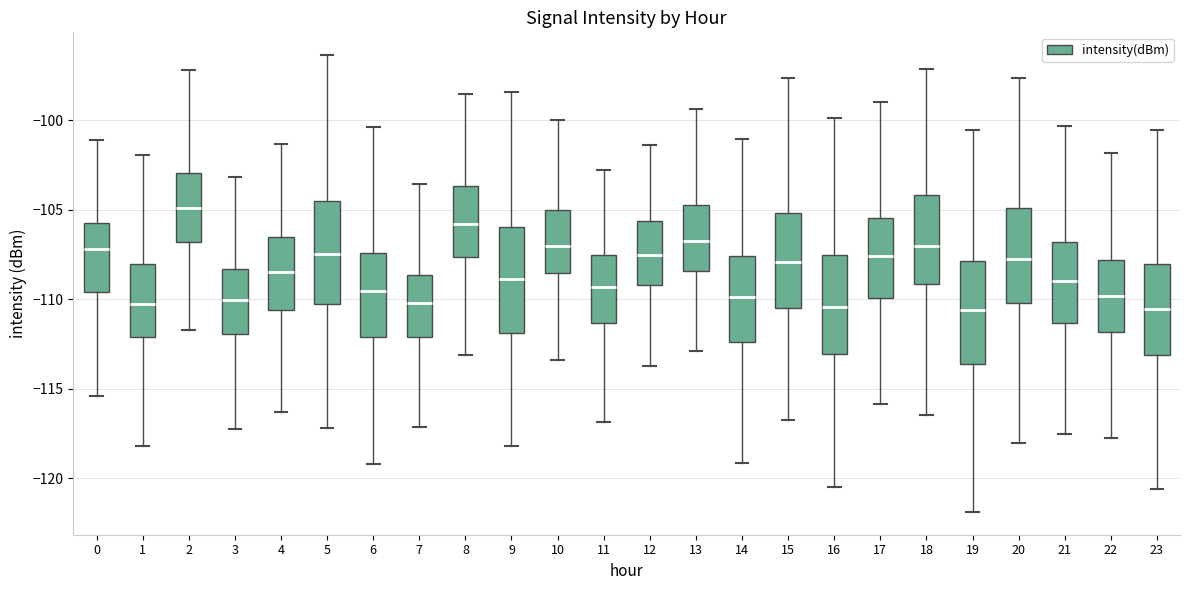

Reading left to right, transcribe this box plot: for each box, give where its median line is, the range the box spans, and where its two whiskers end, as read against the y-axis. The values are not printed on the chart, so give them approximately, as read against the axis.

0: median -107.0, box -109.5 to -105.5, whiskers -115.5 to -101.0
1: median -110.5, box -112.0 to -108.0, whiskers -118.0 to -102.0
2: median -105.0, box -107.0 to -103.0, whiskers -111.5 to -97.0
3: median -110.0, box -112.0 to -108.5, whiskers -117.5 to -103.0
4: median -108.5, box -110.5 to -106.5, whiskers -116.5 to -101.5
5: median -107.5, box -110.5 to -104.5, whiskers -117.0 to -96.5
6: median -109.5, box -112.0 to -107.5, whiskers -119.0 to -100.5
7: median -110.0, box -112.0 to -108.5, whiskers -117.0 to -103.5
8: median -106.0, box -107.5 to -103.5, whiskers -113.0 to -98.5
9: median -109.0, box -112.0 to -106.0, whiskers -118.0 to -98.5
10: median -107.0, box -108.5 to -105.0, whiskers -113.5 to -100.0
11: median -109.5, box -111.5 to -107.5, whiskers -117.0 to -103.0
12: median -107.5, box -109.0 to -105.5, whiskers -113.5 to -101.5
13: median -106.5, box -108.5 to -104.5, whiskers -113.0 to -99.5
14: median -110.0, box -112.5 to -107.5, whiskers -119.0 to -101.0
15: median -108.0, box -110.5 to -105.0, whiskers -117.0 to -97.5
16: median -110.5, box -113.0 to -107.5, whiskers -120.5 to -100.0
17: median -107.5, box -110.0 to -105.5, whiskers -116.0 to -99.0
18: median -107.0, box -109.0 to -104.0, whiskers -116.5 to -97.0
19: median -110.5, box -113.5 to -108.0, whiskers -122.0 to -100.5
20: median -108.0, box -110.0 to -105.0, whiskers -118.0 to -97.5
21: median -109.0, box -111.5 to -107.0, whiskers -117.5 to -100.5
22: median -110.0, box -112.0 to -108.0, whiskers -118.0 to -102.0
23: median -110.5, box -113.0 to -108.0, whiskers -120.5 to -100.5